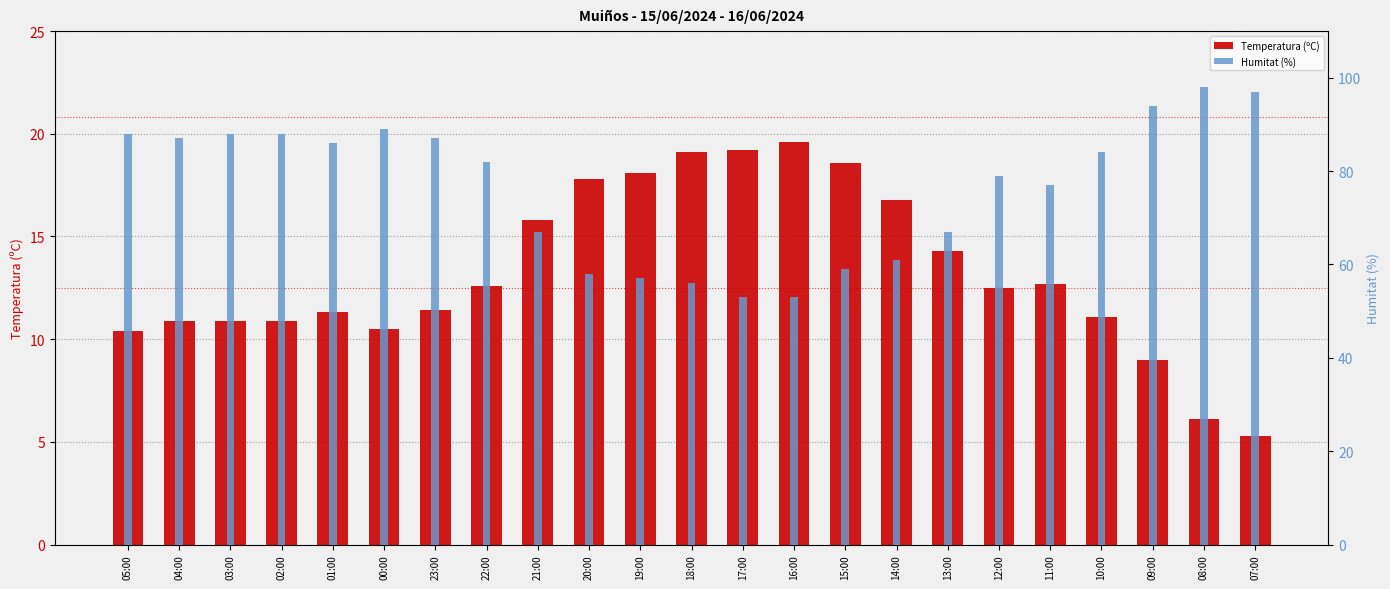

Reading left to right, extract all data points from this chart.

Temperatura (ºC): 05:00=10.4	04:00=10.9	03:00=10.9	02:00=10.9	01:00=11.3	00:00=10.5	23:00=11.4	22:00=12.6	21:00=15.8	20:00=17.8	19:00=18.1	18:00=19.1	17:00=19.2	16:00=19.6	15:00=18.6	14:00=16.8	13:00=14.3	12:00=12.5	11:00=12.7	10:00=11.1	09:00=9.0	08:00=6.1	07:00=5.3
Humitat (%): 05:00=88.0	04:00=87.0	03:00=88.0	02:00=88.0	01:00=86.0	00:00=89.0	23:00=87.0	22:00=82.0	21:00=67.0	20:00=58.0	19:00=57.0	18:00=56.0	17:00=53.0	16:00=53.0	15:00=59.0	14:00=61.0	13:00=67.0	12:00=79.0	11:00=77.0	10:00=84.0	09:00=94.0	08:00=98.0	07:00=97.0